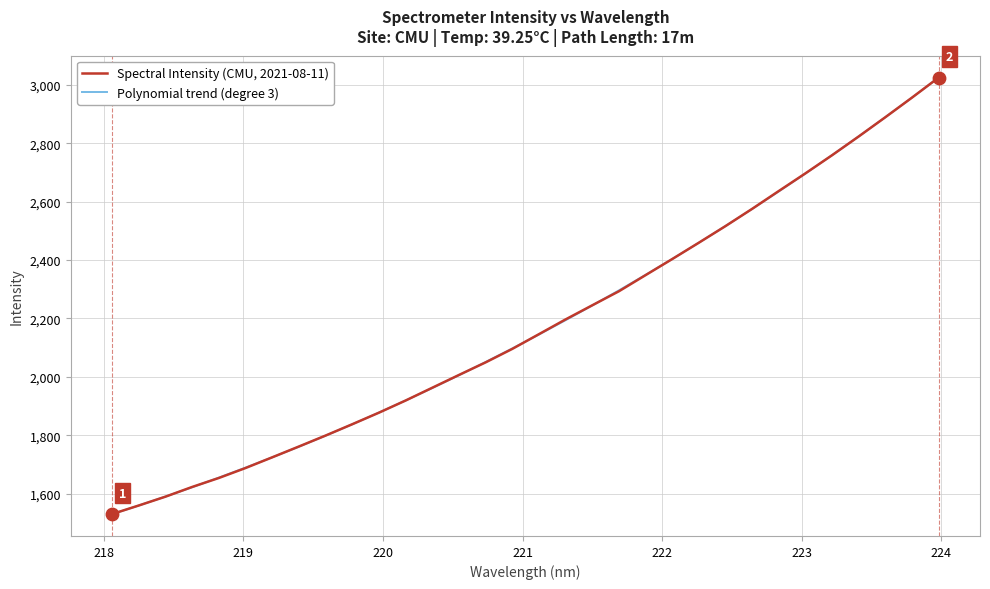

What is the minimum value shown in the chart?

1529.3